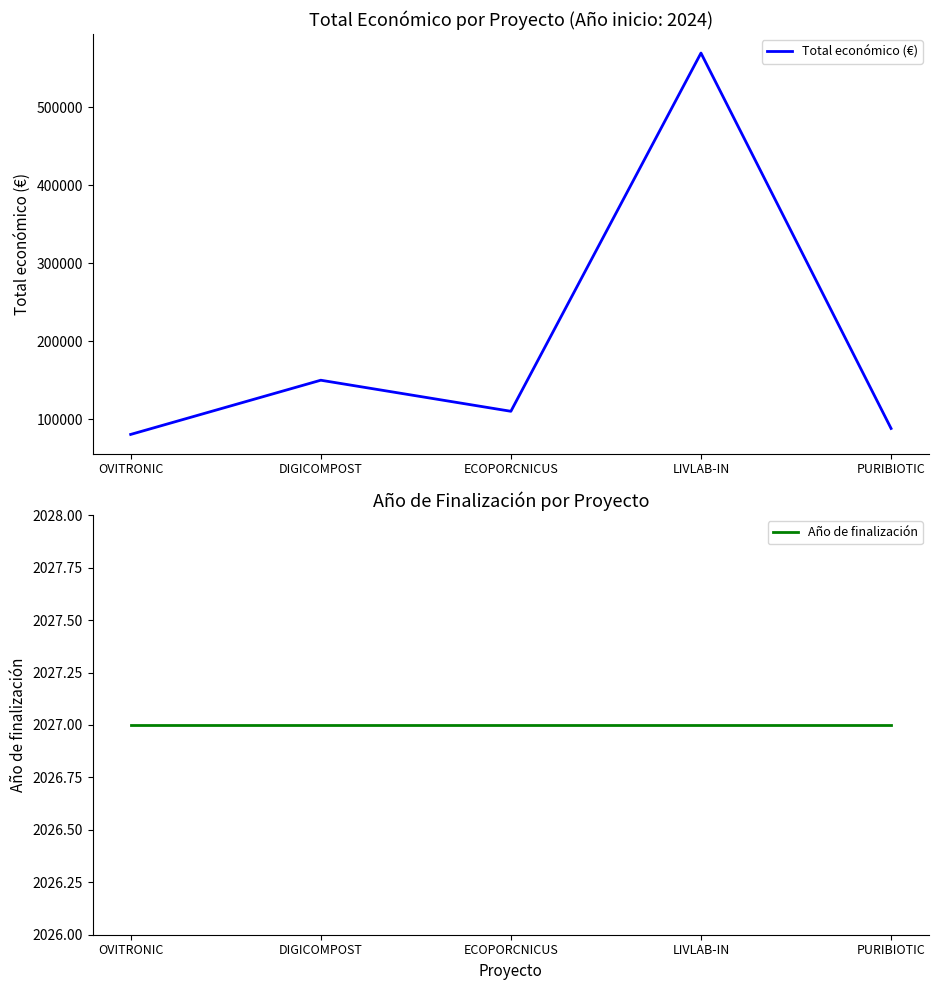

What is the value of the Total económico (€) point at the 4th from the left?

569416